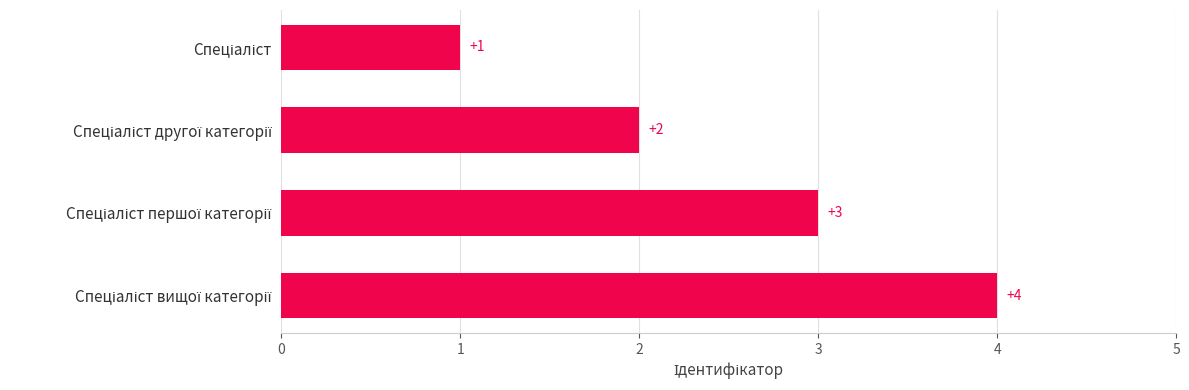

What is the maximum value shown in the chart?

4